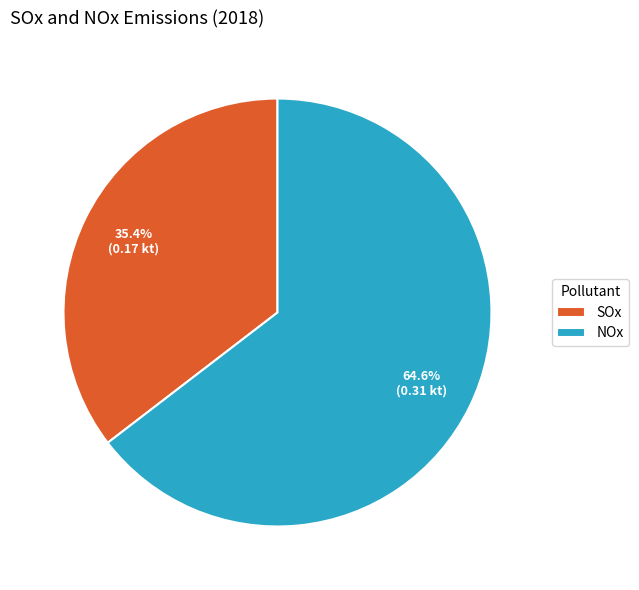

Which category has the biggest portion of the pie?

NOx